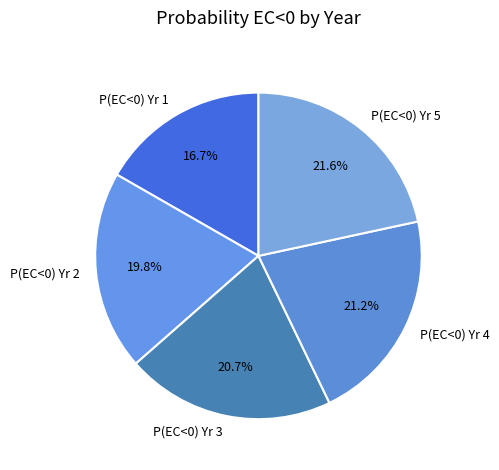

Does any single category account for the majority?

No